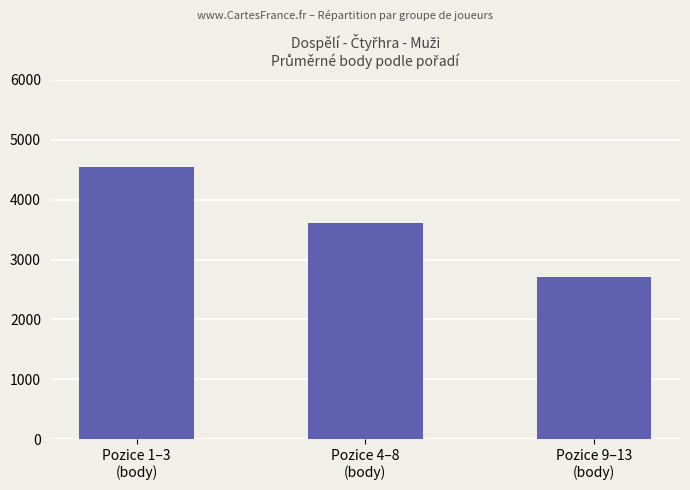

Reading left to right, what are all the values shown in this chart?

4538	3610	2715